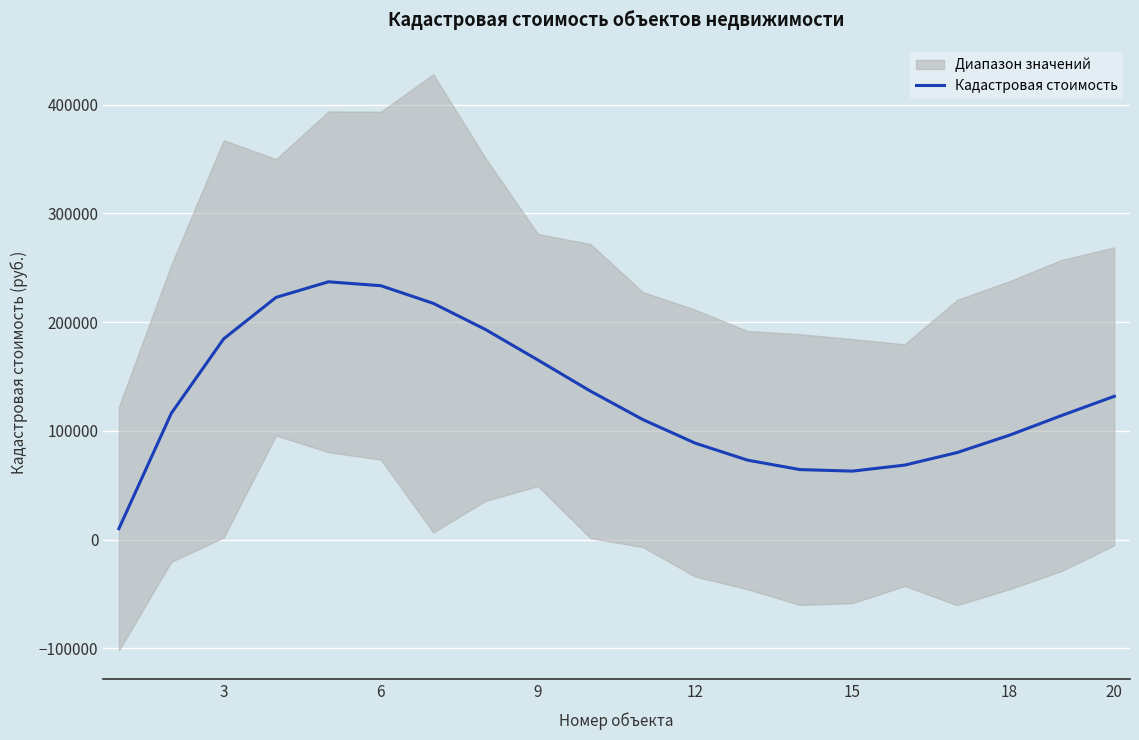

Reading right to left, what are all the values shown in this chart?

131863.3	114262.9	96068.6	80102.4	68562.2	63021.1	64428.0	73106.9	88757.8	110456.0	136652.2	165172.9	193219.8	217370.4	233577.7	237169.9	222851.1	184700.7	116173.8	10100.8